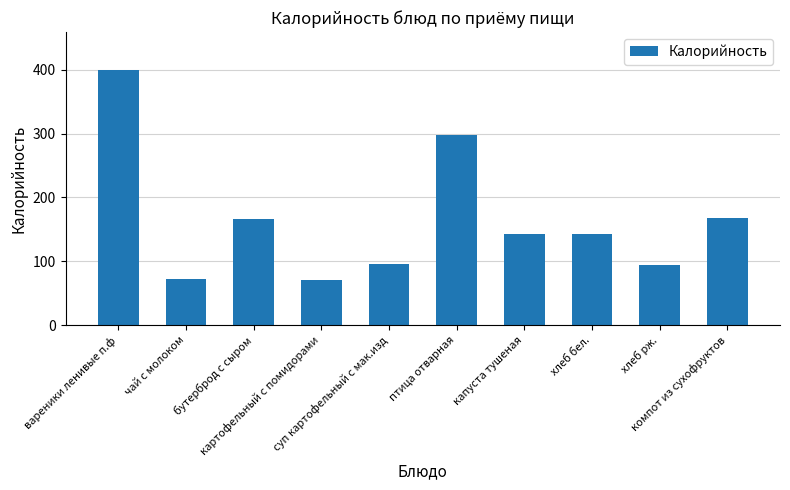

What is the sum of all values?

1647.7